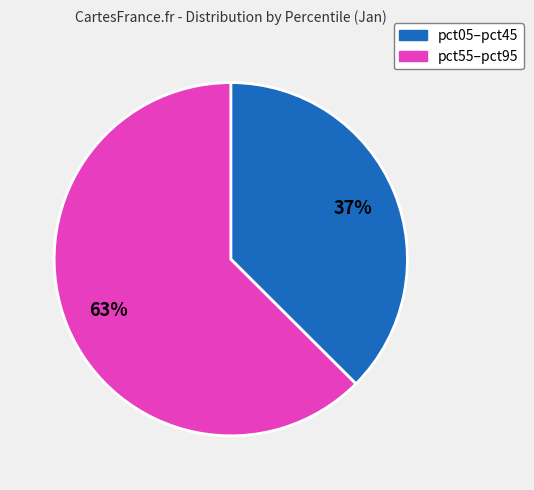

Is there any slice that represents more than half of the pie?

Yes